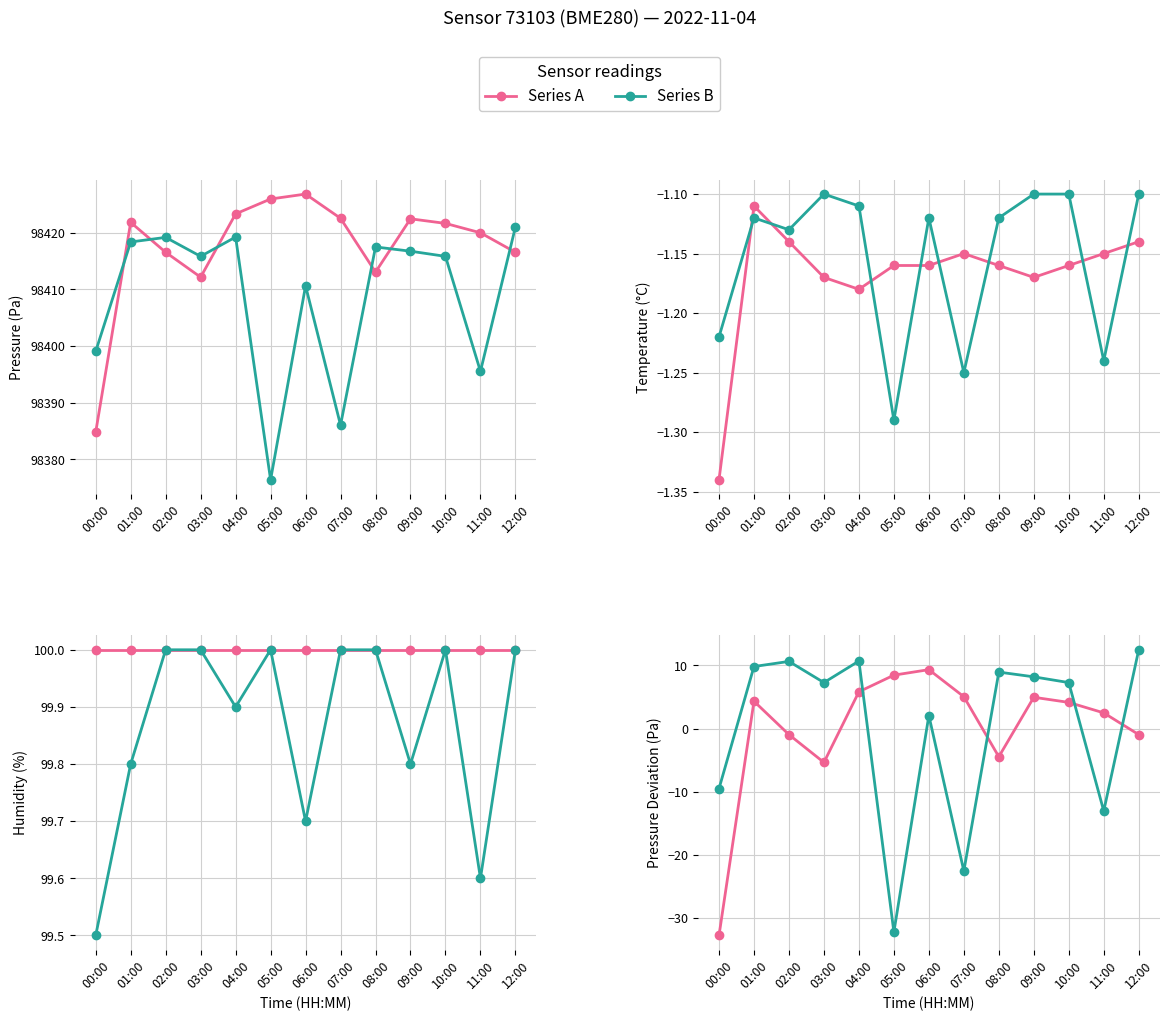

What position from the left is 04:00?

5